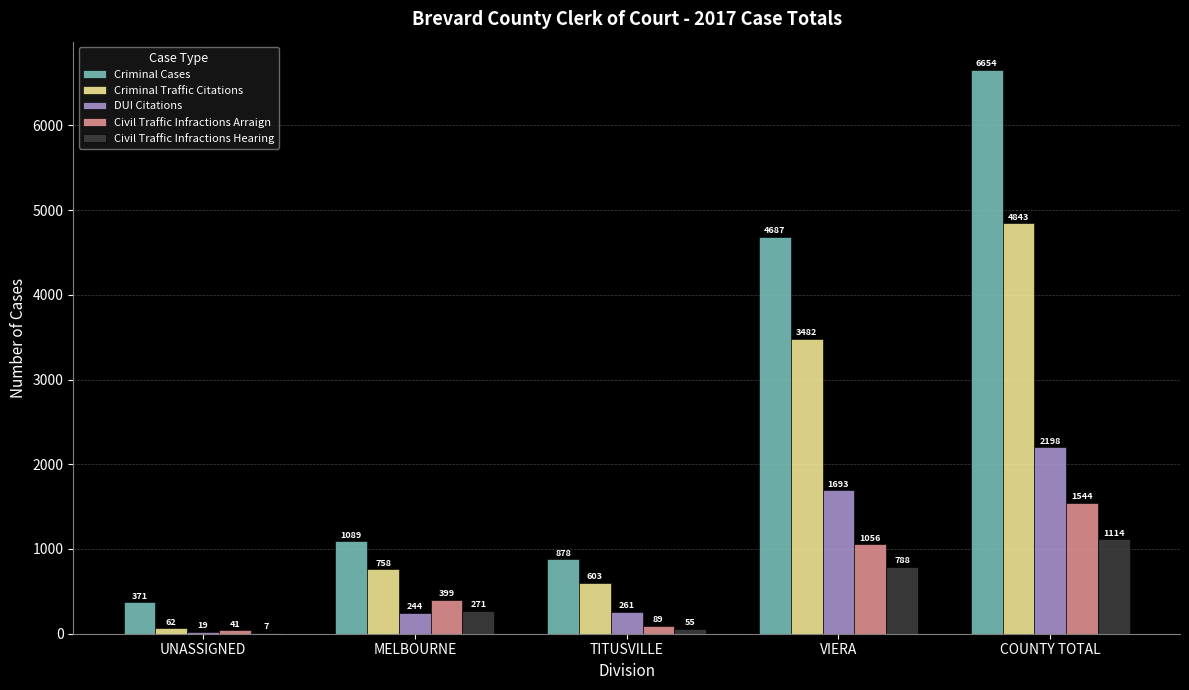

True or false: Civil Traffic Infractions Hearing has a value of 1114 at COUNTY TOTAL.

True